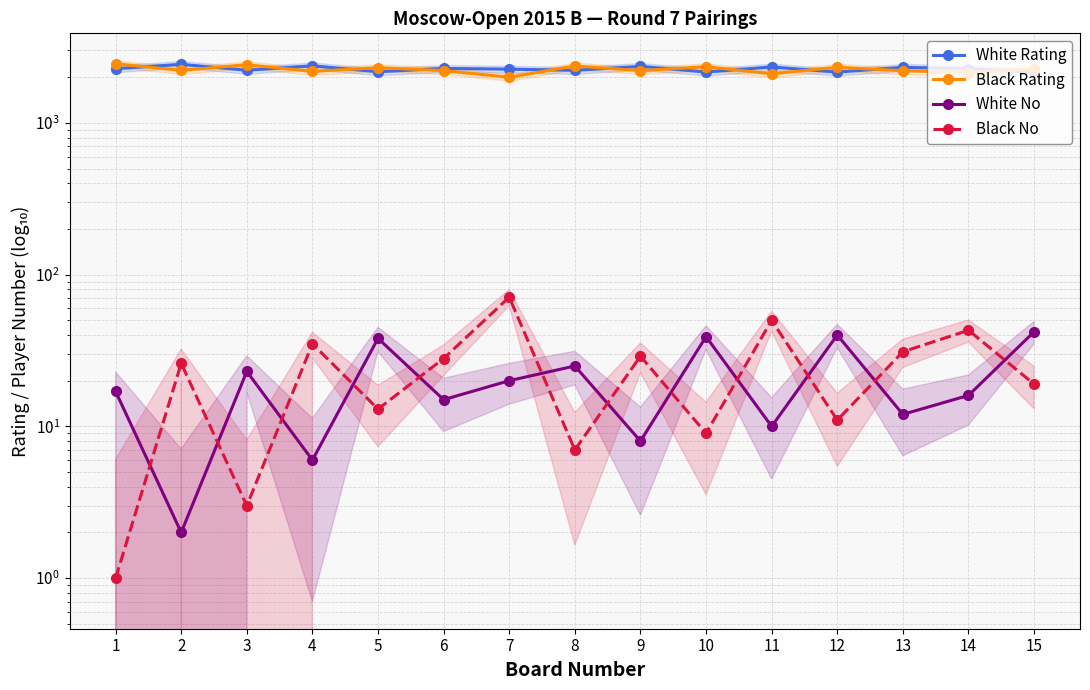

How many times do Black Rating and White Rating cross each other?

12